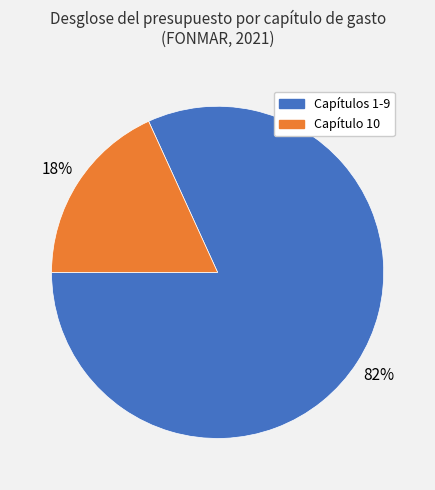

To the nearest percent, what is the difference between the largest and smallest slice percentages?

64%